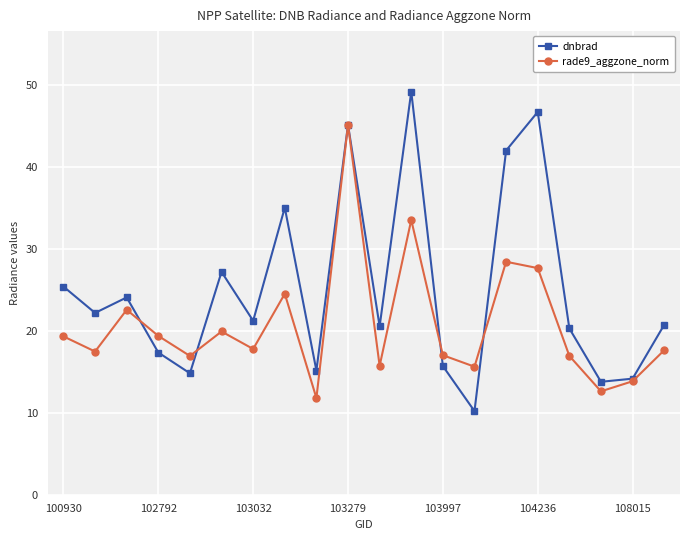

Is this an area chart (filled region under the line)?

No